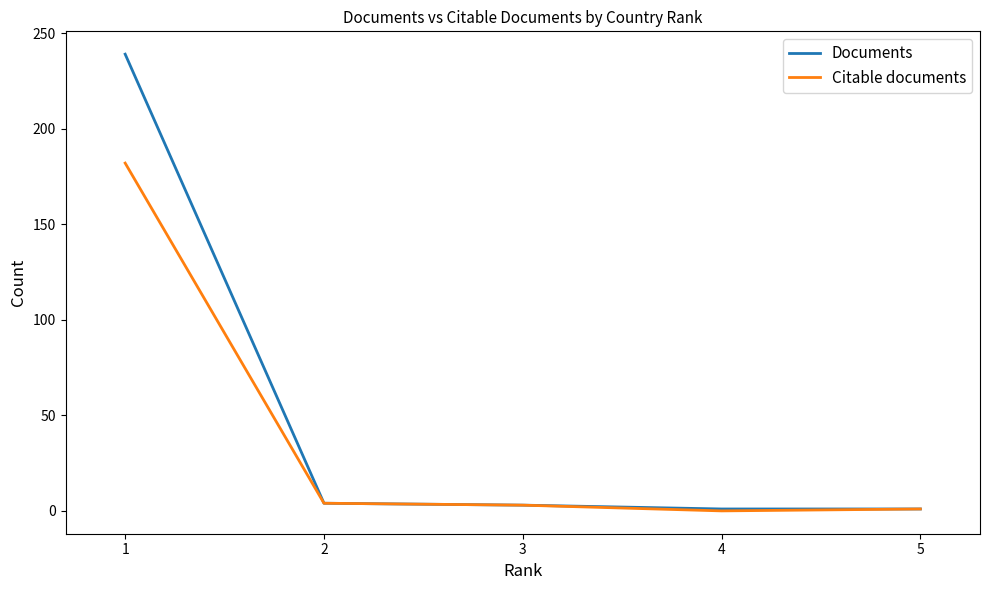

How many lines are shown in the chart?

2